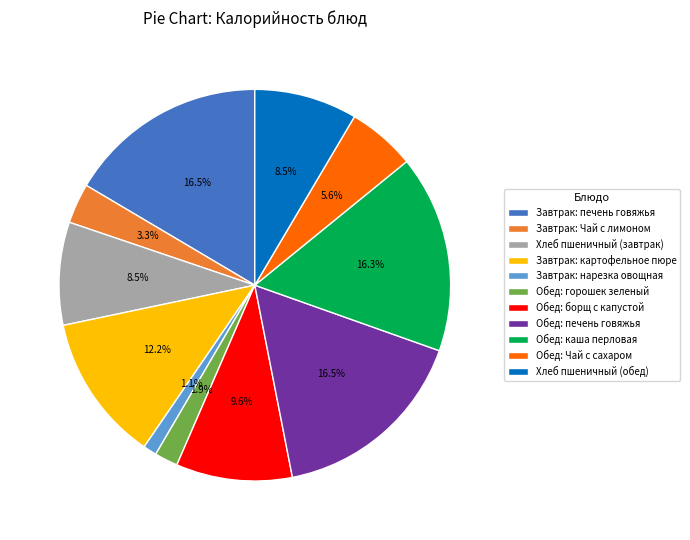

What is the smallest slice in the pie chart?

Завтрак: нарезка овощная